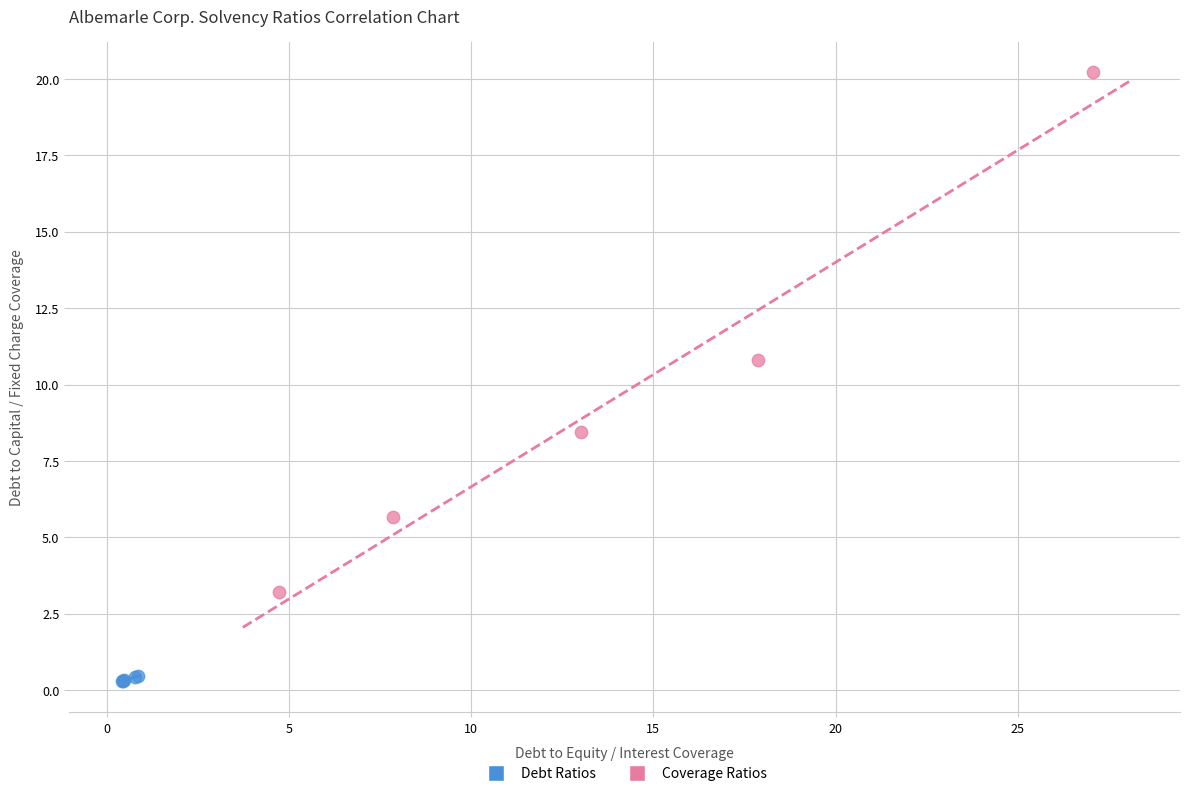

Which series contains the lowest Y value?

Debt Ratios